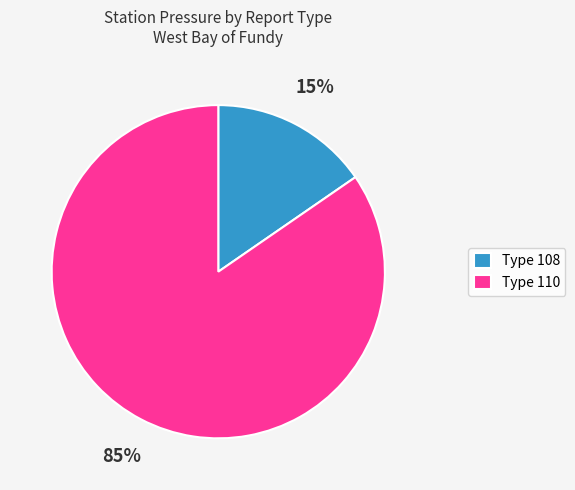

Is the sum of Type 110 and Type 108 greater than half?

Yes